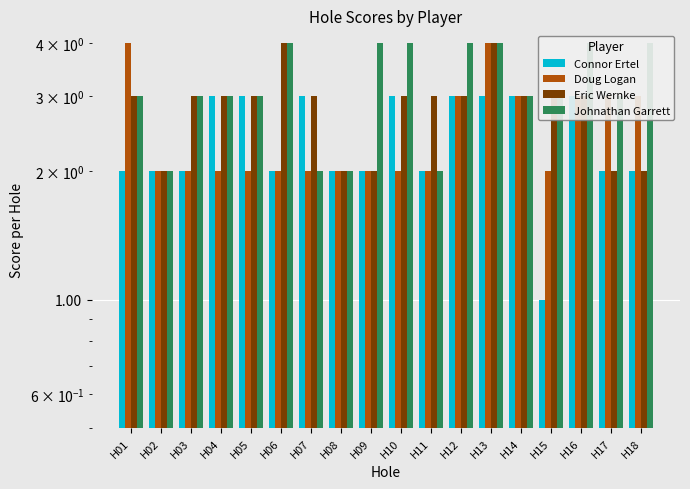

What is the spread (max minus min) of values at H13?

1